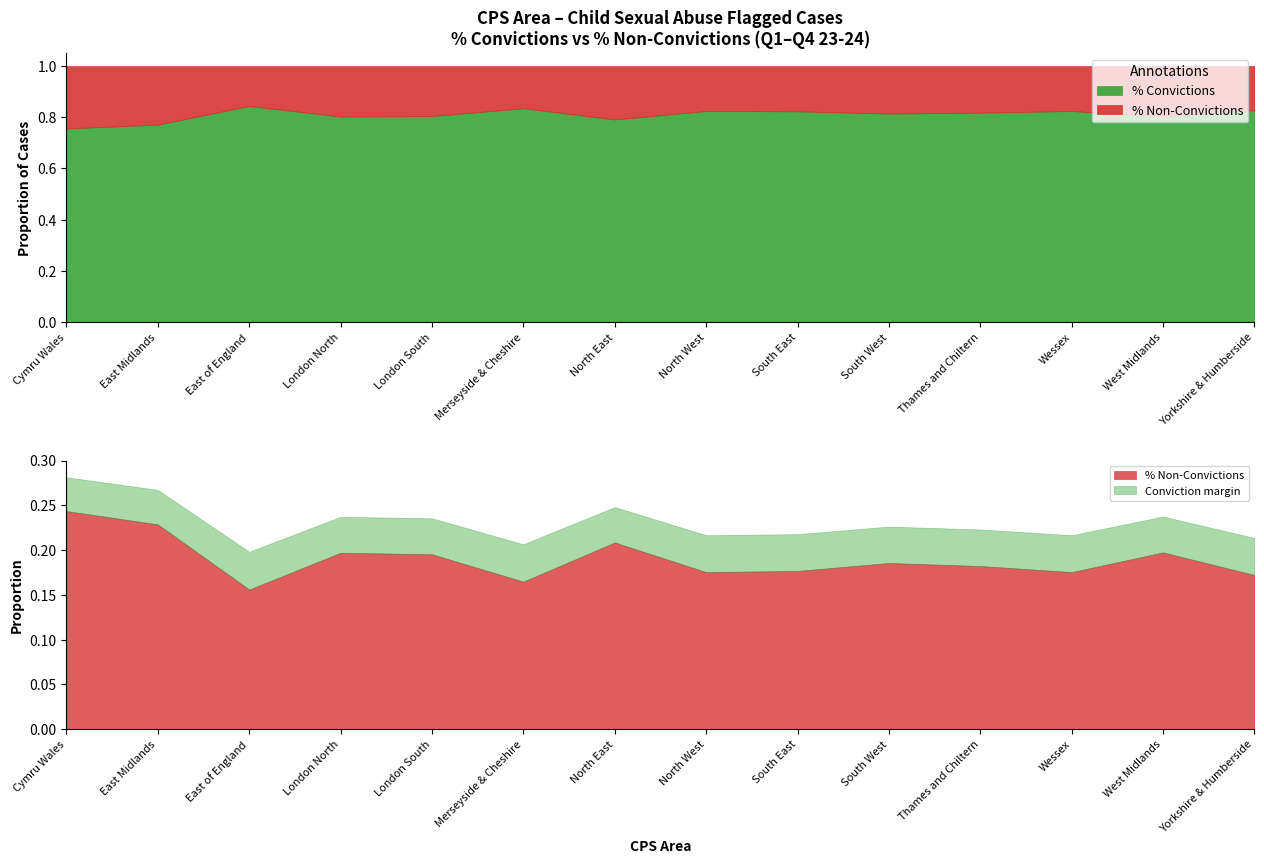

Reading left to right, list all the values displayed in this chart.

% Convictions: Cymru Wales=0.8	East Midlands=0.8	East of England=0.8	London North=0.8	London South=0.8	Merseyside & Cheshire=0.8	North East=0.8	North West=0.8	South East=0.8	South West=0.8	Thames and Chiltern=0.8	Wessex=0.8	West Midlands=0.8	Yorkshire & Humberside=0.8
% Non-Convictions: Cymru Wales=0.2	East Midlands=0.2	East of England=0.2	London North=0.2	London South=0.2	Merseyside & Cheshire=0.2	North East=0.2	North West=0.2	South East=0.2	South West=0.2	Thames and Chiltern=0.2	Wessex=0.2	West Midlands=0.2	Yorkshire & Humberside=0.2